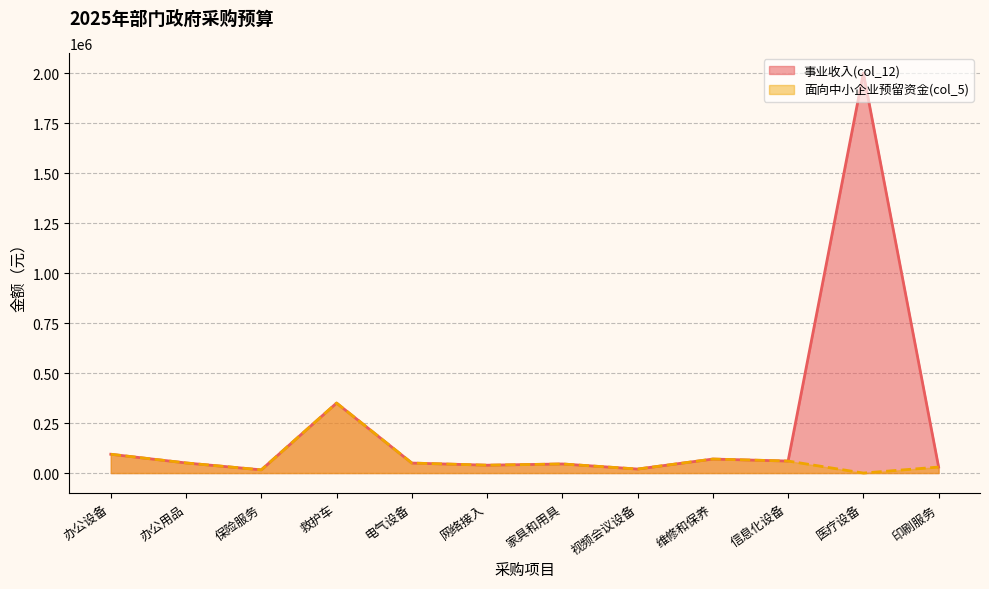

Where is 事业收入(col_12) nearest to the value 1008000?

救护车